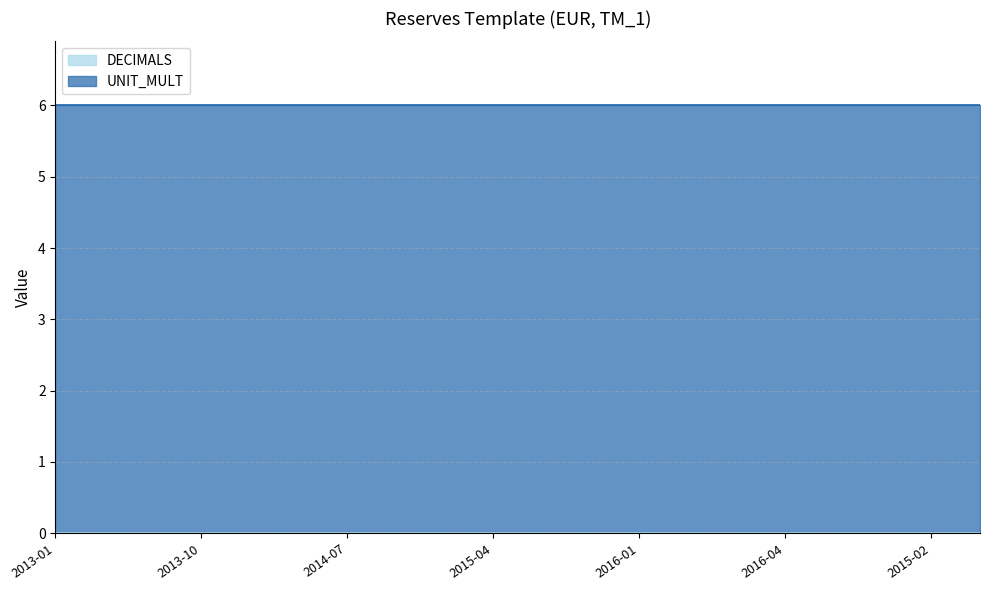

What is the value of the UNIT_MULT point at the 15th from the left?

6